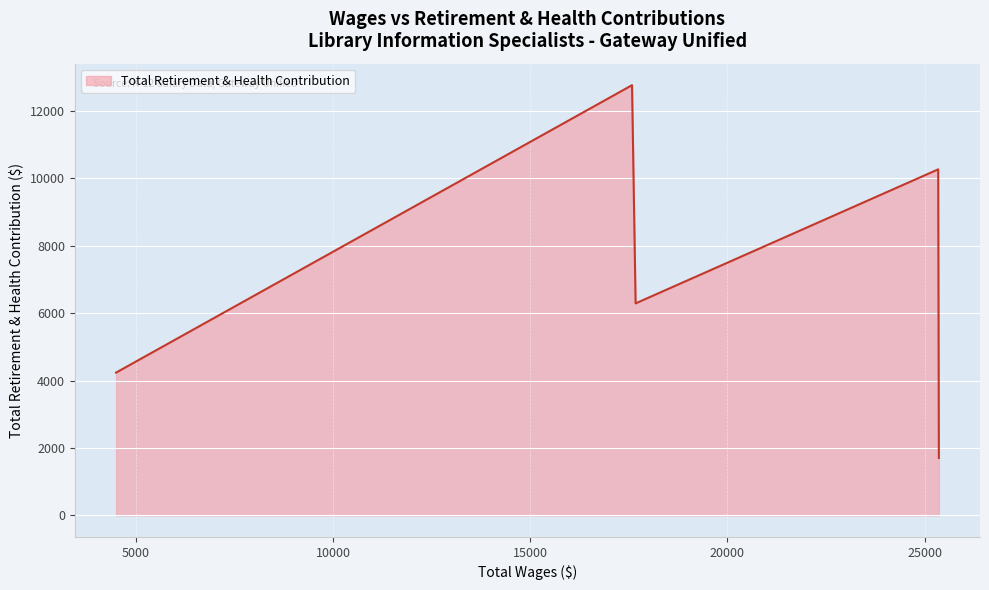

How many interior local peaks (higher than both neighbors) does the data have?

2